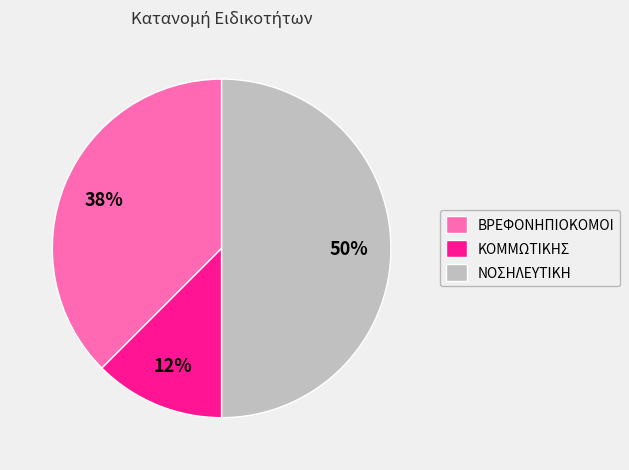

Do ΝΟΣΗΛΕΥΤΙΚΗ and ΚΟΜΜΩΤΙΚΗΣ together represent more than half of the pie?

Yes